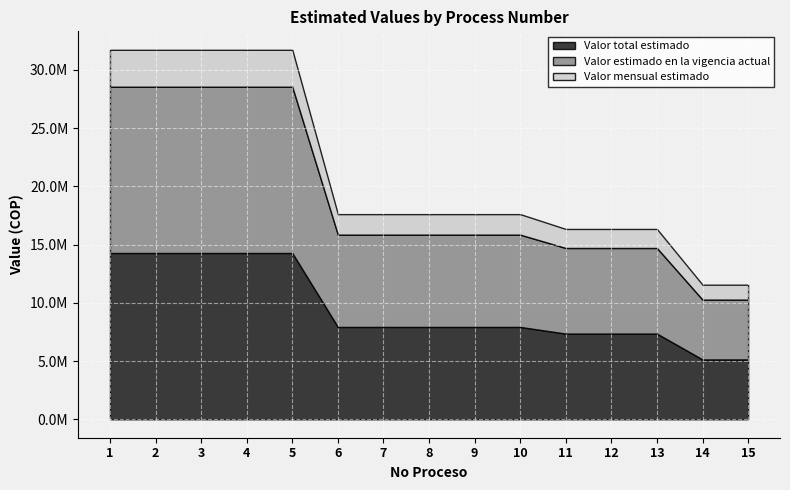

At which category is the sum across all series the highest?

1